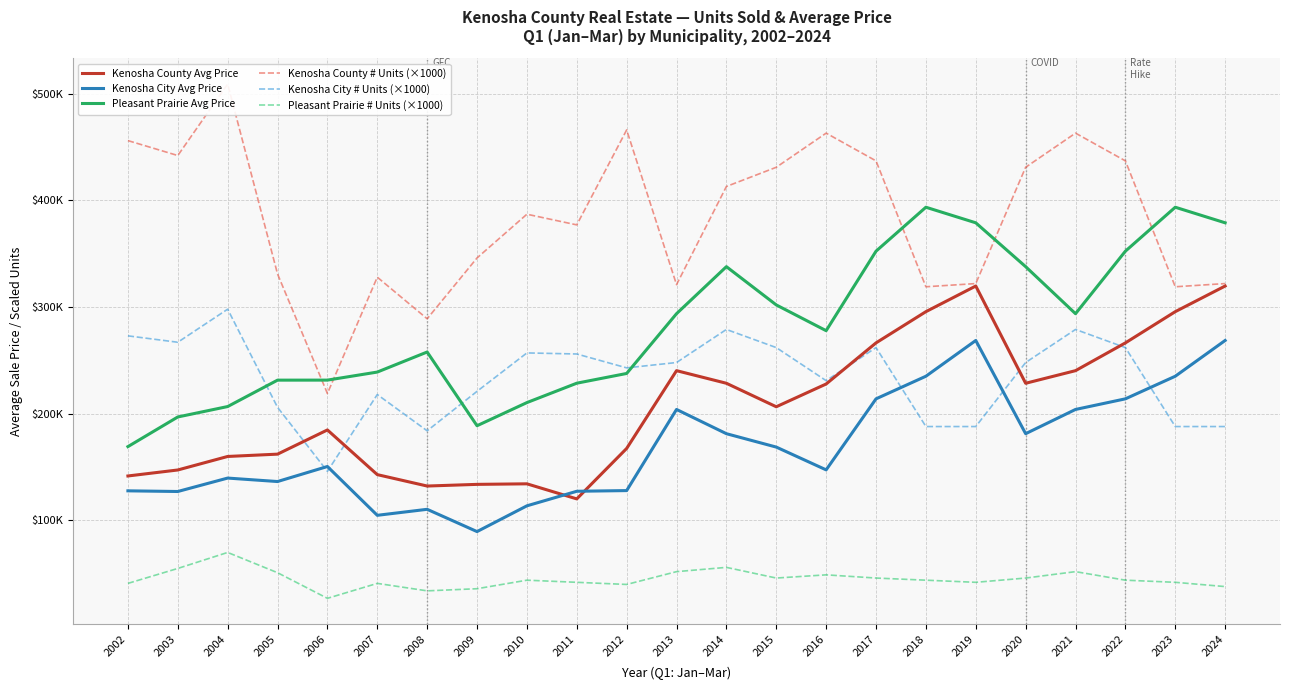

Reading left to right, extract all data points from this chart.

Kenosha County Avg Price: 2002=141669	2003=147290	2004=159956	2005=162135	2006=184809	2007=142931	2008=132242	2009=133805	2010=134315	2011=120189	2012=167474	2013=240375	2014=228554	2015=206545	2016=227881	2017=266410	2018=295673	2019=319705	2020=228554	2021=240375	2022=266410	2023=295673	2024=319705
Kenosha City Avg Price: 2002=127745	2003=127121	2004=139701	2005=136460	2006=150551	2007=104800	2008=110428	2009=89553	2010=113691	2011=127334	2012=127974	2013=204021	2014=181298	2015=168747	2016=147396	2017=213966	2018=235146	2019=268666	2020=181298	2021=204021	2022=213966	2023=235146	2024=268666
Pleasant Prairie Avg Price: 2002=169180	2003=196974	2004=206743	2005=231486	2006=231517	2007=239060	2008=257857	2009=188765	2010=210455	2011=228628	2012=237750	2013=293769	2014=337847	2015=301980	2016=277843	2017=352363	2018=393554	2019=378956	2020=337847	2021=293769	2022=352363	2023=393554	2024=378956
Kenosha County # Units (×1000): 2002=456000	2003=442000	2004=509000	2005=331000	2006=219000	2007=328000	2008=289000	2009=346000	2010=387000	2011=377000	2012=466000	2013=321000	2014=413000	2015=431000	2016=463000	2017=437000	2018=319000	2019=322000	2020=431000	2021=463000	2022=437000	2023=319000	2024=322000
Kenosha City # Units (×1000): 2002=273000	2003=267000	2004=298000	2005=206000	2006=146000	2007=218000	2008=184000	2009=221000	2010=257000	2011=256000	2012=243000	2013=248000	2014=279000	2015=262000	2016=231000	2017=262000	2018=188000	2019=188000	2020=248000	2021=279000	2022=262000	2023=188000	2024=188000
Pleasant Prairie # Units (×1000): 2002=41000	2003=55000	2004=70000	2005=51000	2006=27000	2007=41000	2008=34000	2009=36000	2010=44000	2011=42000	2012=40000	2013=52000	2014=56000	2015=46000	2016=49000	2017=46000	2018=44000	2019=42000	2020=46000	2021=52000	2022=44000	2023=42000	2024=38000